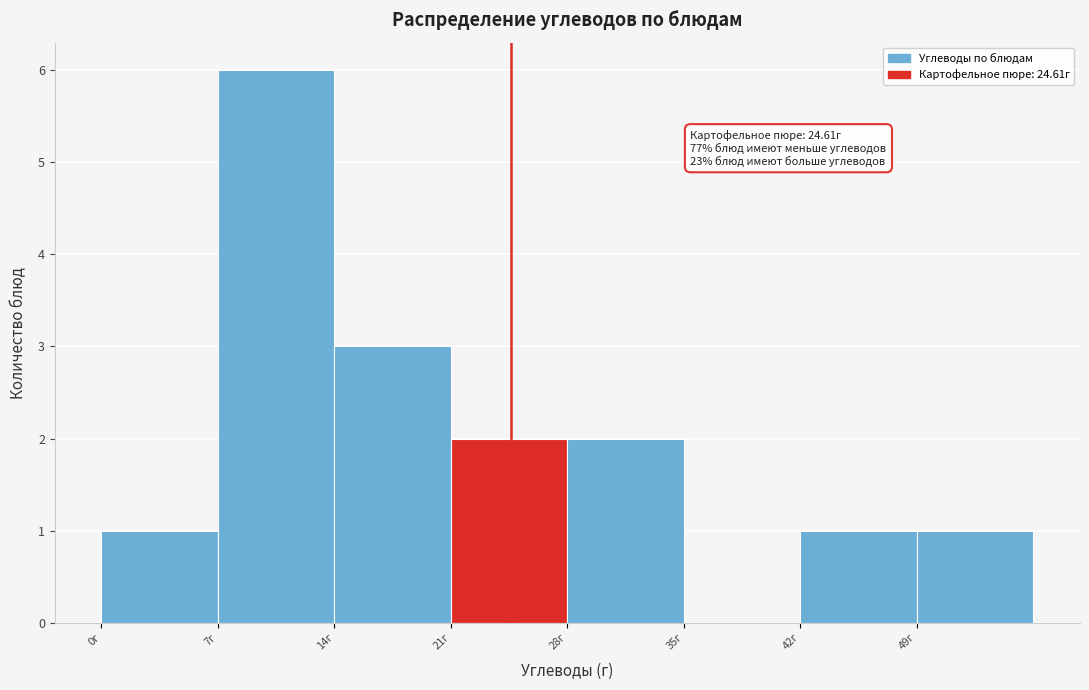

Which range on the x-axis has the tallest bar?

7 to 14